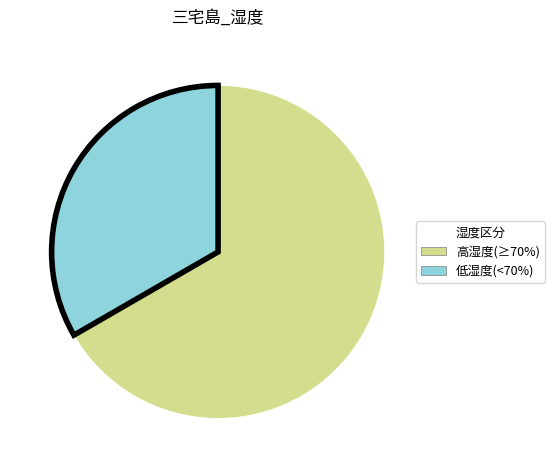

Is there any slice that represents more than half of the pie?

Yes